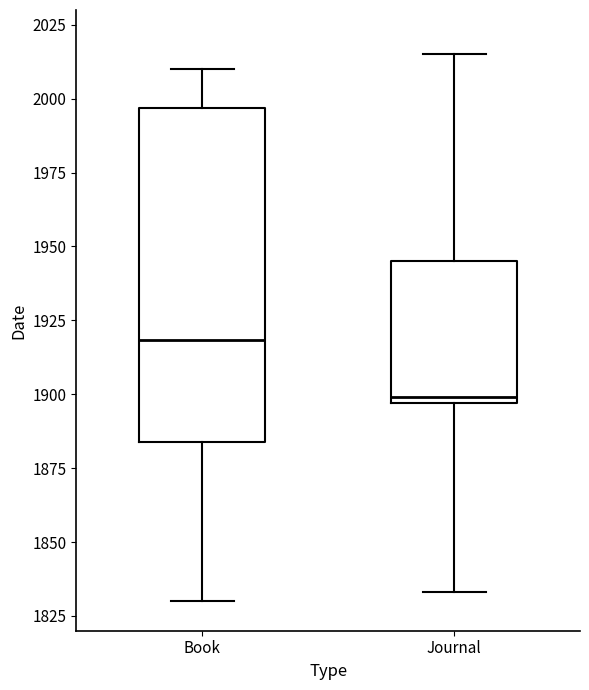

Reading left to right, transcribe this box plot: for each box, give where its median line is, the range the box spans, and where its two whiskers end, as read against the y-axis. The values are not printed on the chart, so give them approximately, as read against the axis.

Book: median 1920, box 1885 to 1995, whiskers 1830 to 2010
Journal: median 1900, box 1895 to 1945, whiskers 1835 to 2015